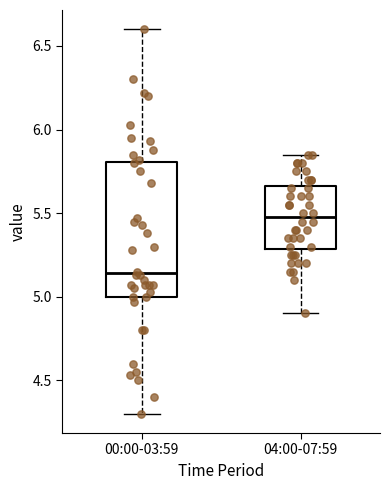

Where does the lower whisker of the box for 00:00-03:59 end on the y-axis? The values are not printed on the chart, so give them approximately, as read against the axis.

4.30